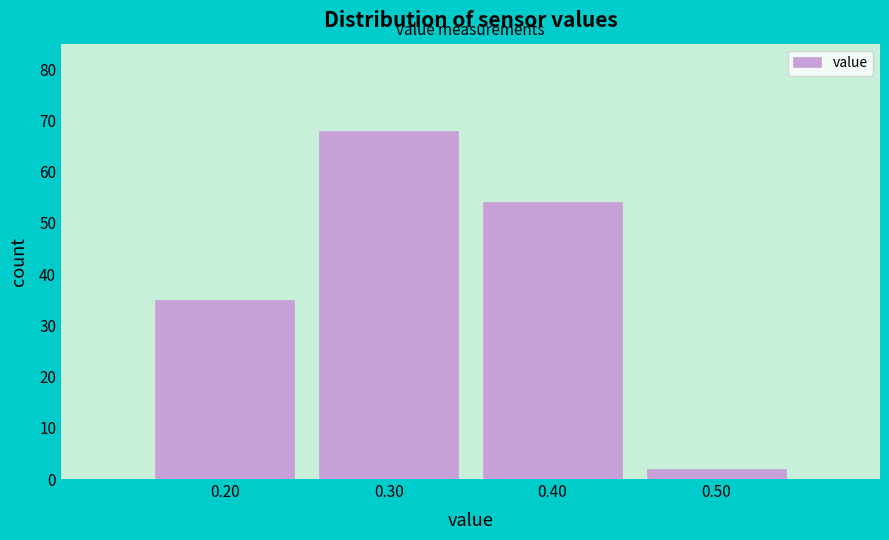

Reading left to right, list every bar in this chart as the range it spans on the x-axis followed by its height. The values are not printed on the chart, so give them approximately, as read against the axis.

0.15 to 0.25: 35
0.25 to 0.35: 68
0.35 to 0.45: 54
0.45 to 0.55: 2